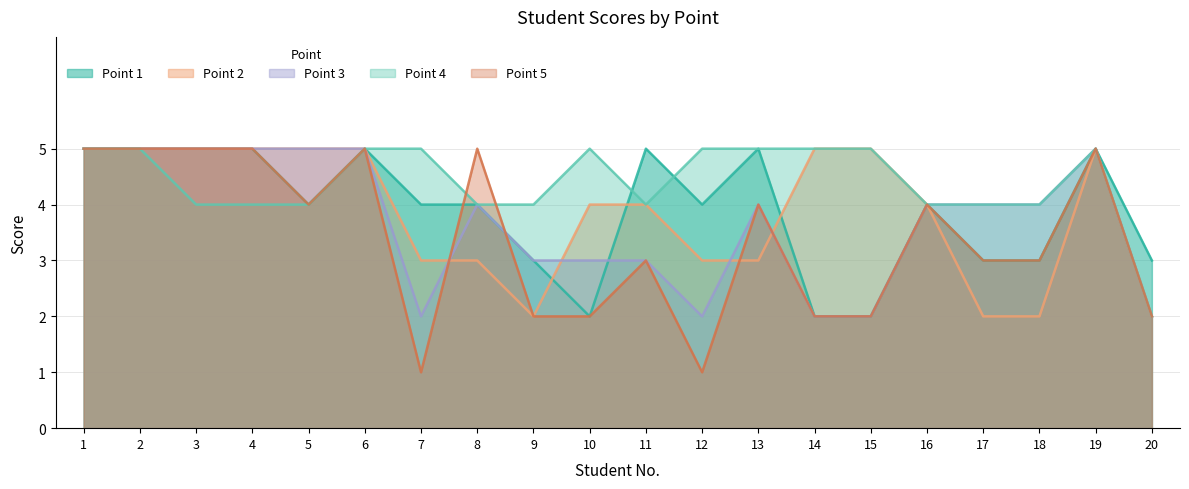

How many times do Point 3 and Point 1 cross each other?

1